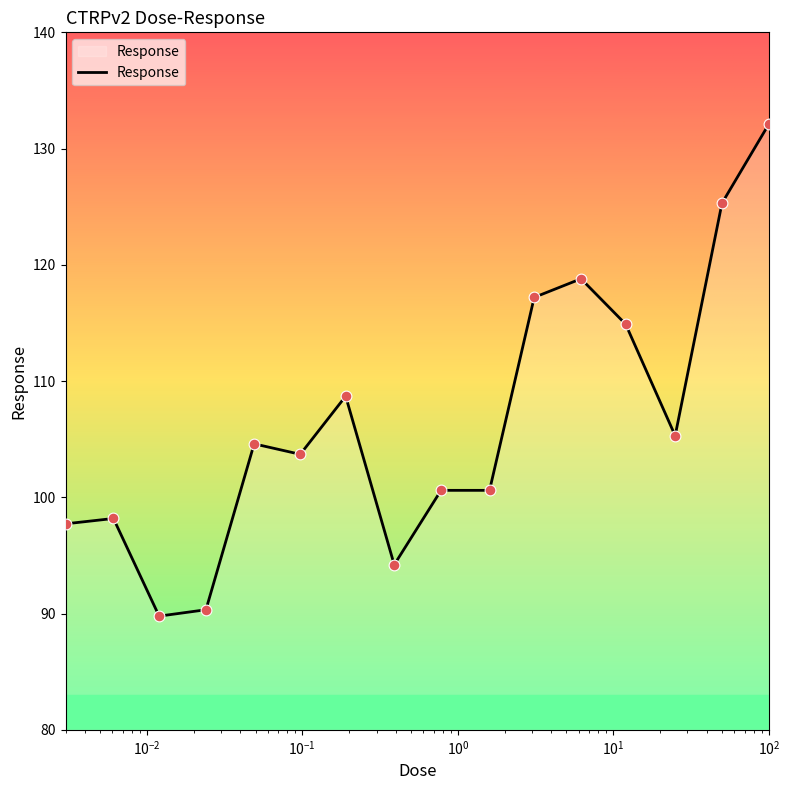

What is the greatest value displayed?

132.1